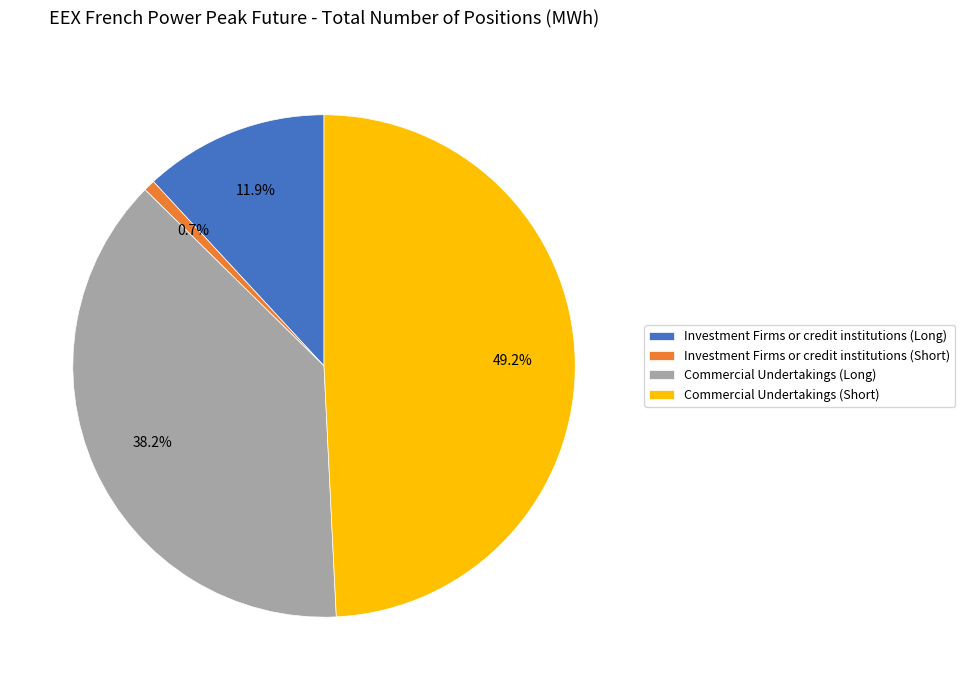

Count the number of slices in the pie.

4